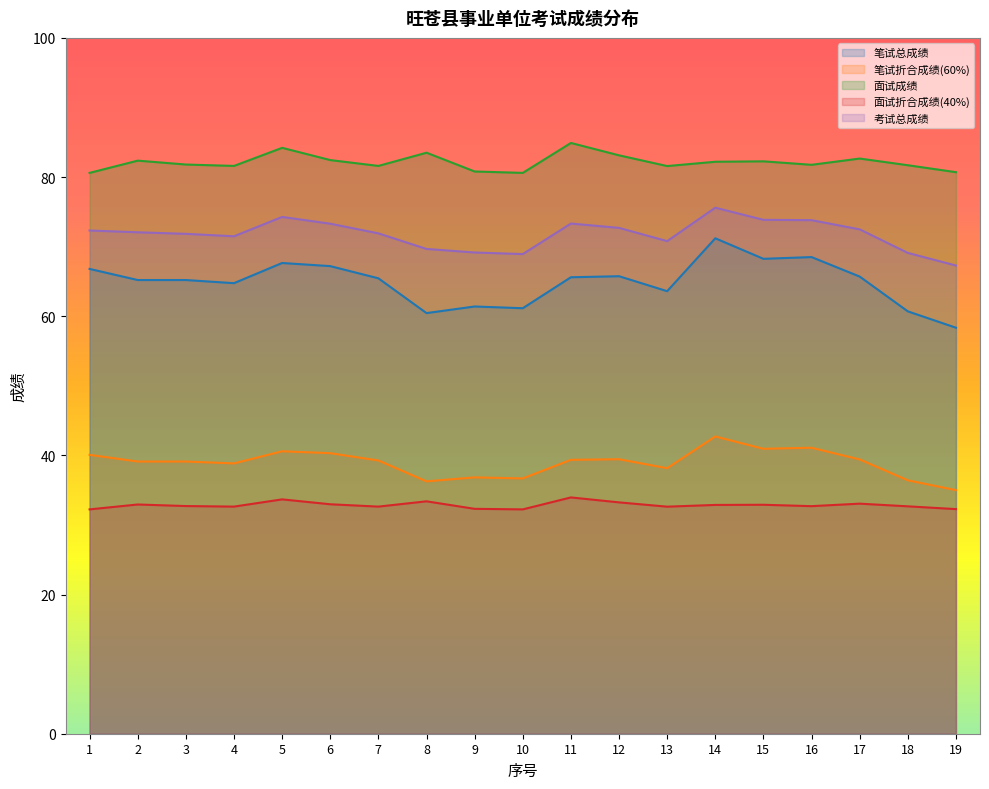

Reading right to left, transcribe all the data shown in this chart.

笔试总成绩: 58.4	60.7	65.7	68.5	68.2	71.2	63.6	65.8	65.6	61.1	61.4	60.5	65.5	67.2	67.7	64.8	65.2	65.2	66.8
笔试折合成绩(60%): 35.0	36.4	39.4	41.1	41.0	42.7	38.2	39.5	39.4	36.7	36.8	36.3	39.3	40.3	40.6	38.9	39.1	39.1	40.1
面试成绩: 80.7	81.7	82.7	81.8	82.3	82.2	81.6	83.1	84.9	80.6	80.8	83.5	81.6	82.4	84.2	81.6	81.8	82.4	80.6
面试折合成绩(40%): 32.3	32.7	33.1	32.7	32.9	32.9	32.6	33.2	34.0	32.2	32.3	33.4	32.6	33.0	33.7	32.6	32.7	32.9	32.2
考试总成绩: 67.3	69.1	72.5	73.8	73.9	75.6	70.8	72.7	73.3	68.9	69.2	69.7	71.9	73.3	74.3	71.5	71.8	72.1	72.3